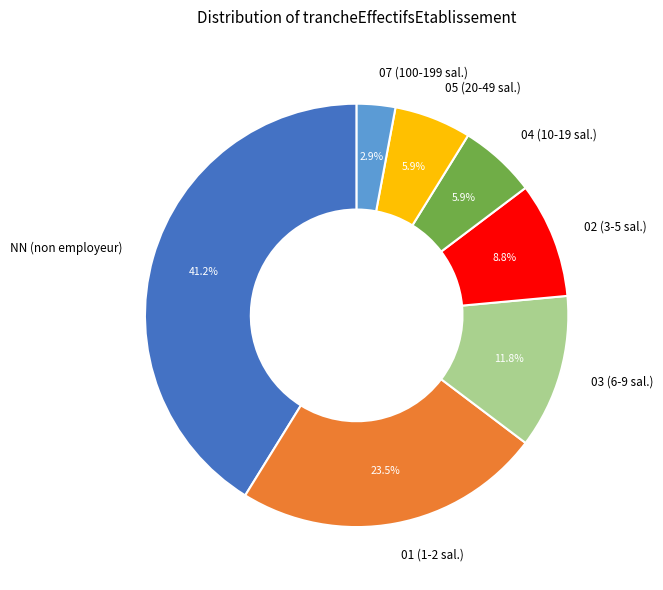

To the nearest percent, what portion does 05 represent?

6%